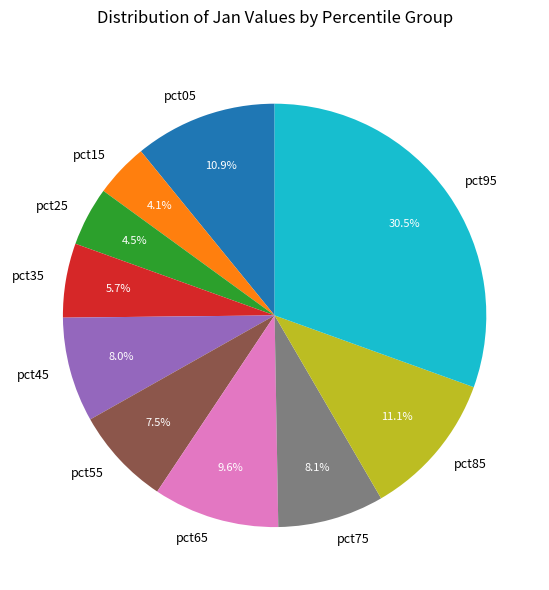

Which slice is the largest?

pct95